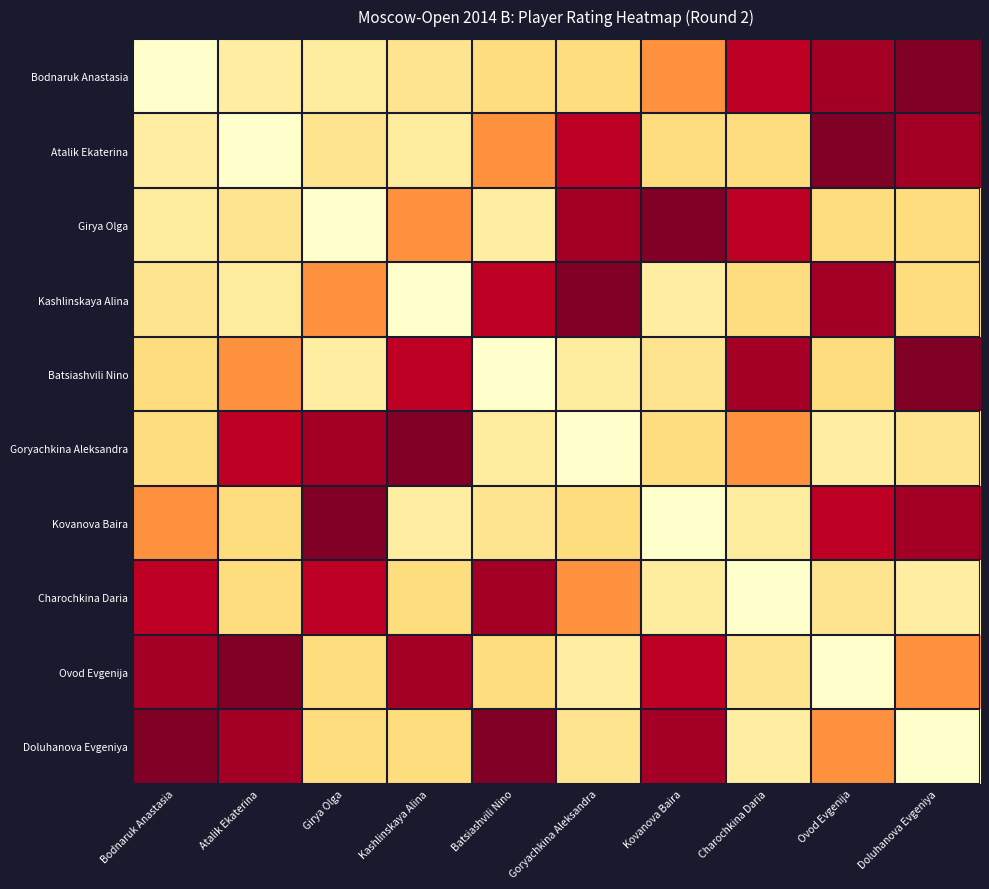

Count the number of categories in the chart.

10